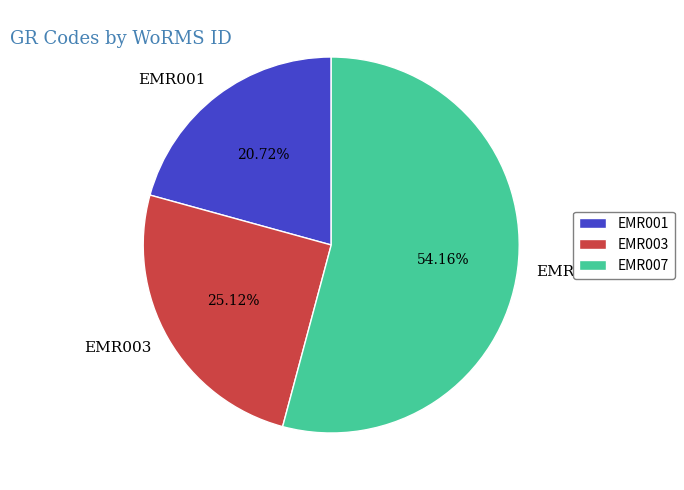

What portion of the pie excludes EMR003?

74.9%